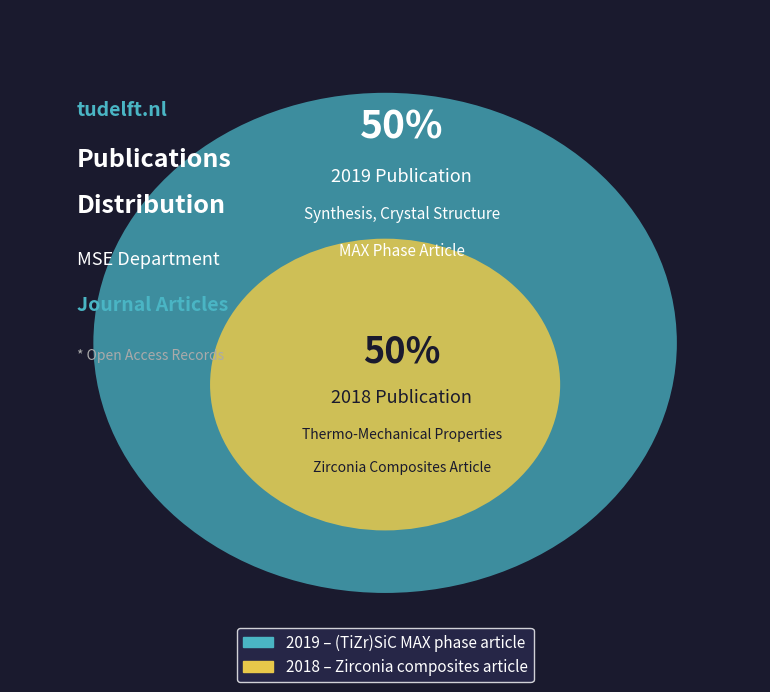

What percentage do 2018 Zirconia composites
article and 2019 (TiZr)SiC MAX phase
article together represent?

100.0%